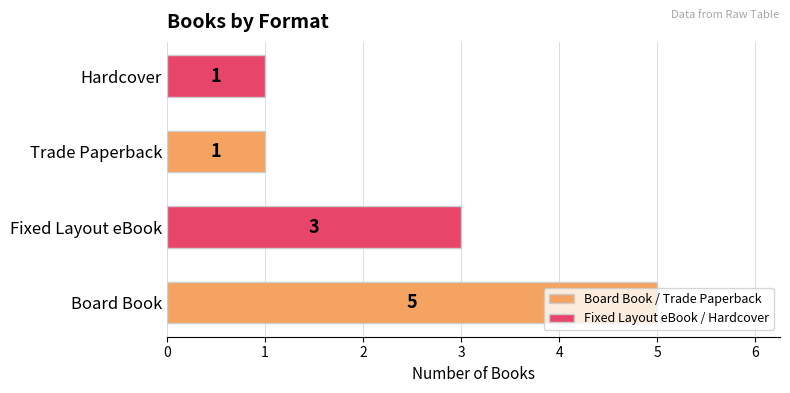

The chart shows a value of 2 at Fixed Layout eBook. True or false?

False